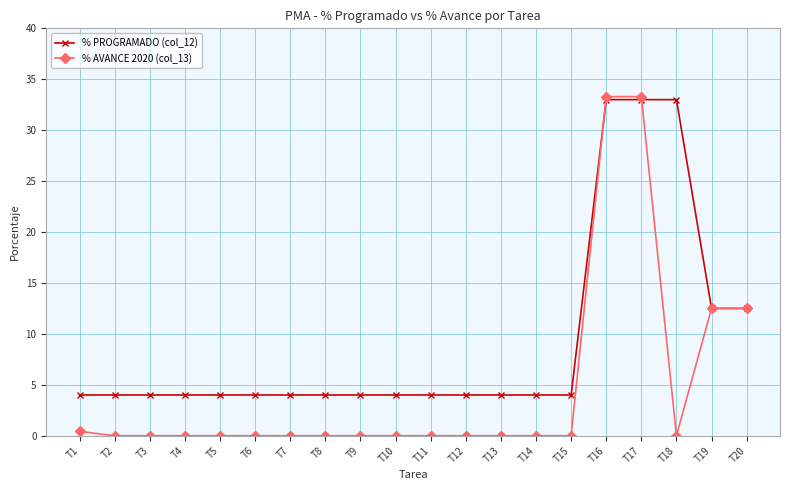

What is the highest value of the % PROGRAMADO (col_12) series?

33.0